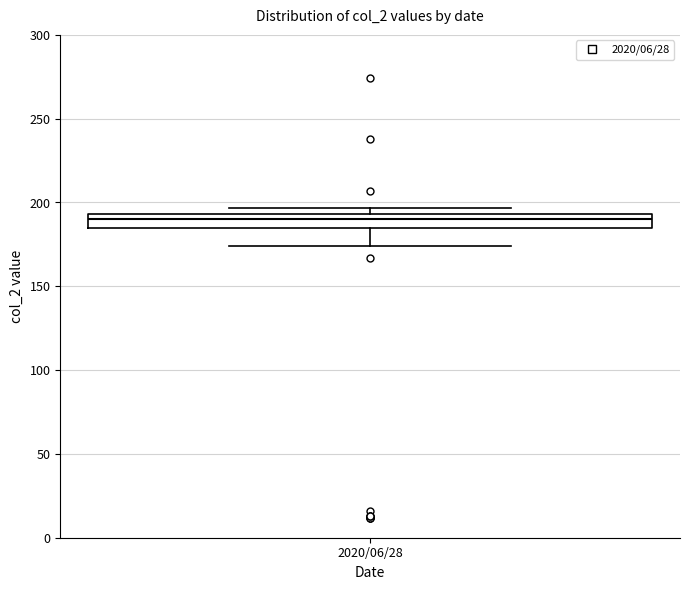

Where is the upper edge of the box for 2020/06/28 on the y-axis? The values are not printed on the chart, so give them approximately, as read against the axis.

195